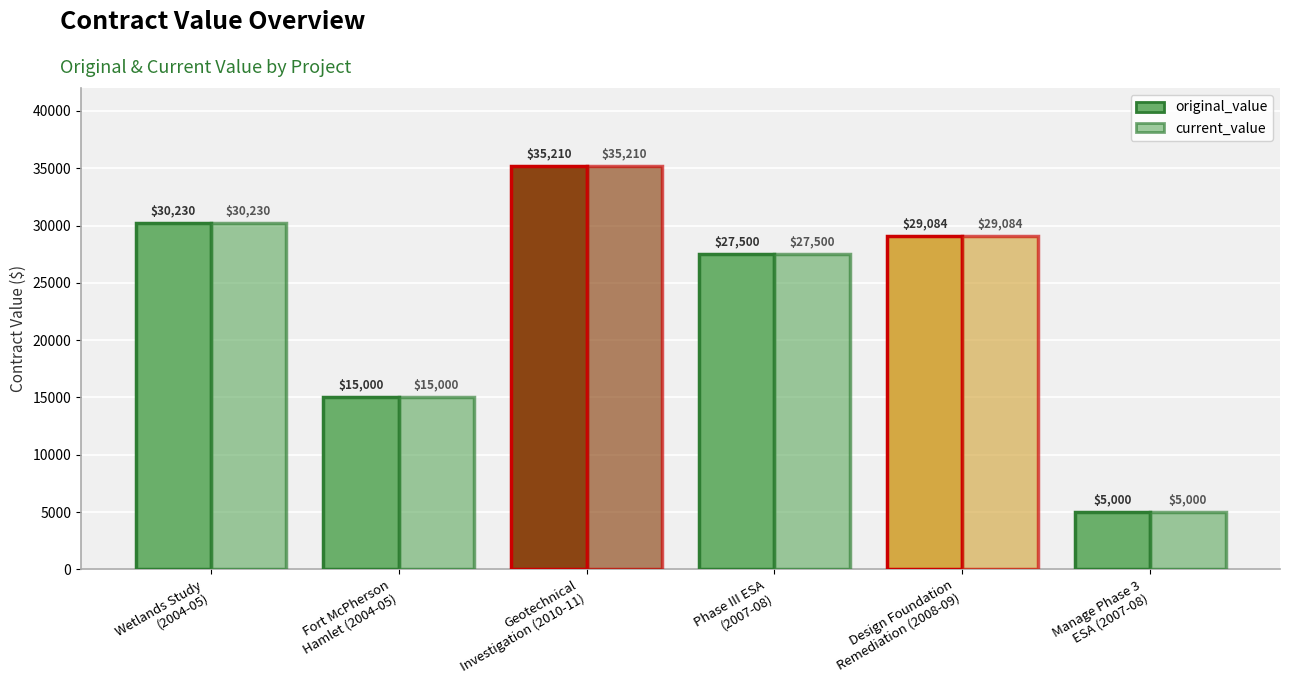

What is the value of the current_value bar at the 1st from the left?

30230.0